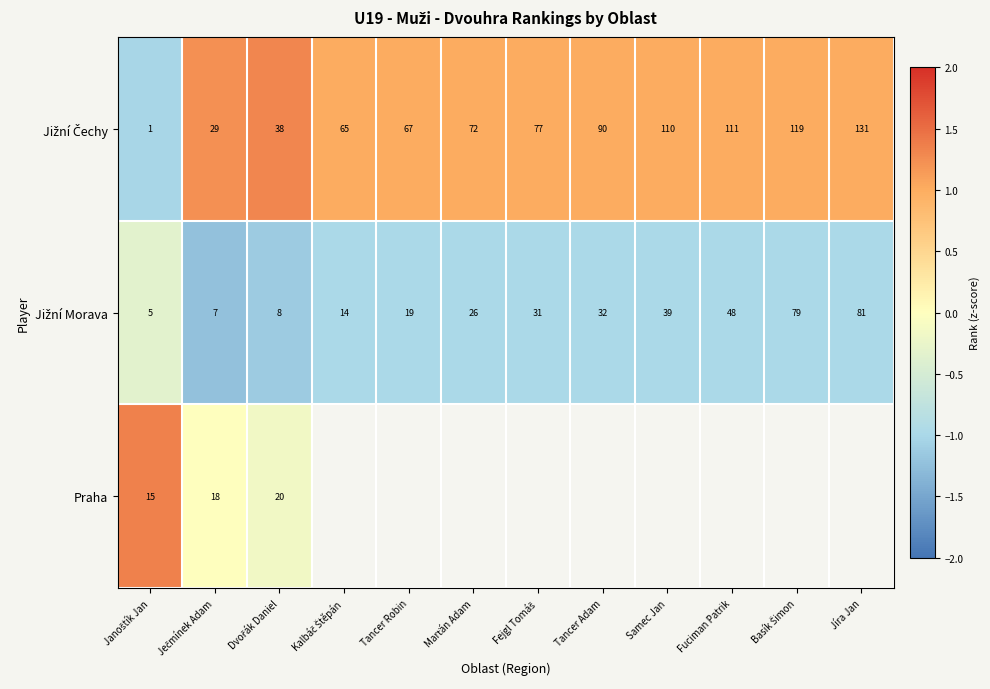

What is the sum of the Jižní Morava values at Kalbáč Štěpán and Janoštík Jan?

-1.3